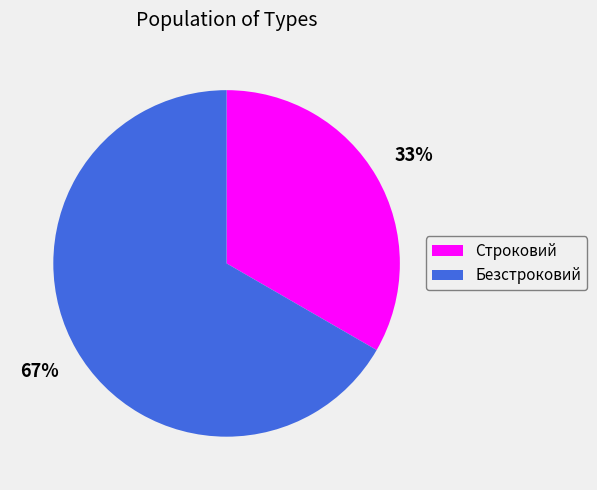

Which has a higher value, Строковий or Безстроковий?

Безстроковий